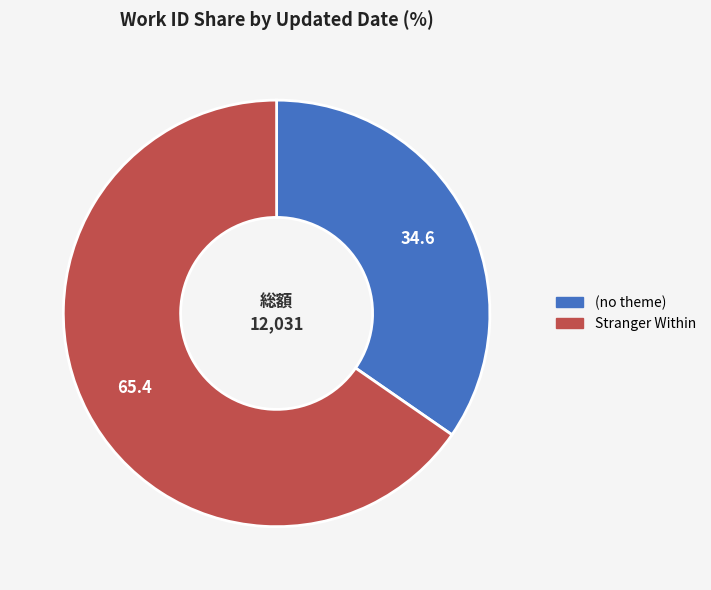

Is there a majority slice in this chart?

Yes